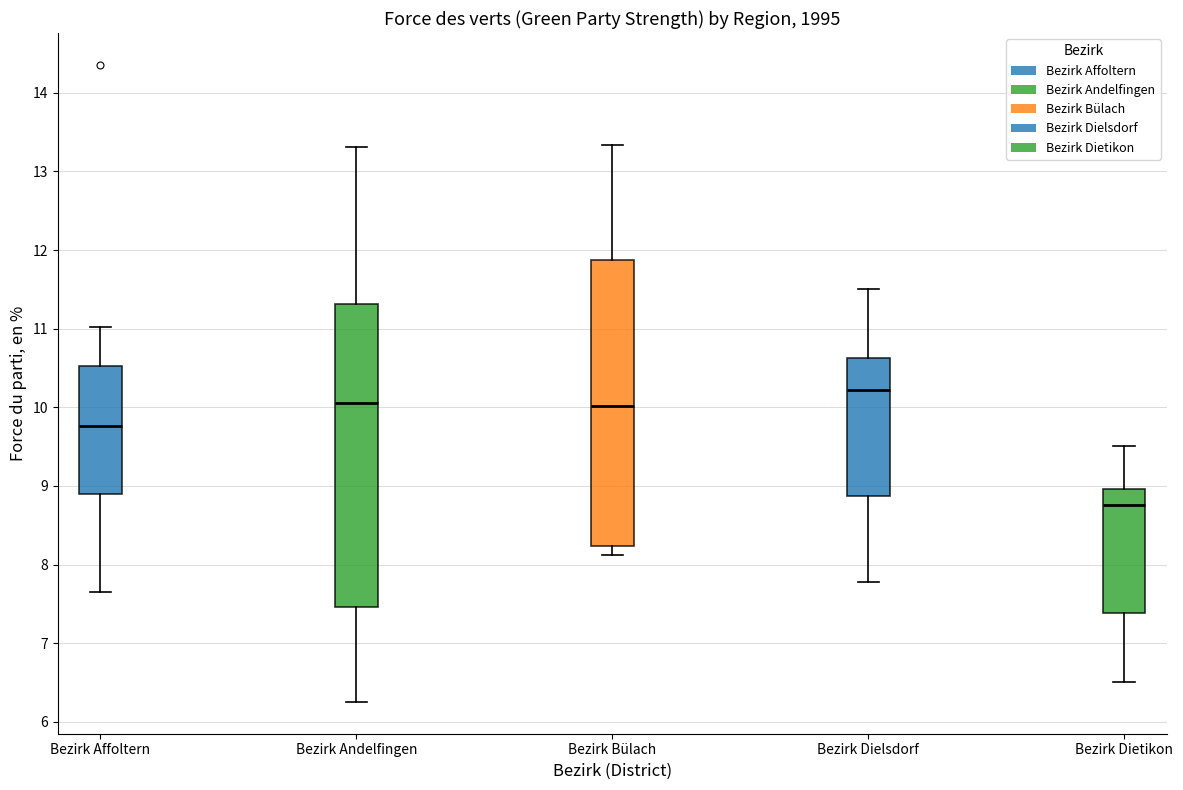

Where is the lower edge of the box for Bezirk Affoltern on the y-axis? The values are not printed on the chart, so give them approximately, as read against the axis.

8.9